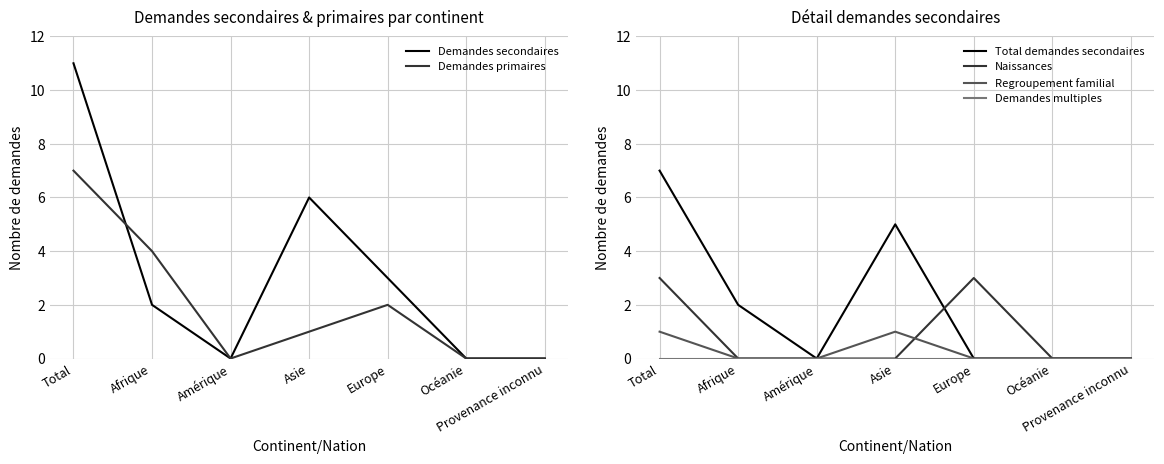

At how many categories does at least one series exceed 6?

1